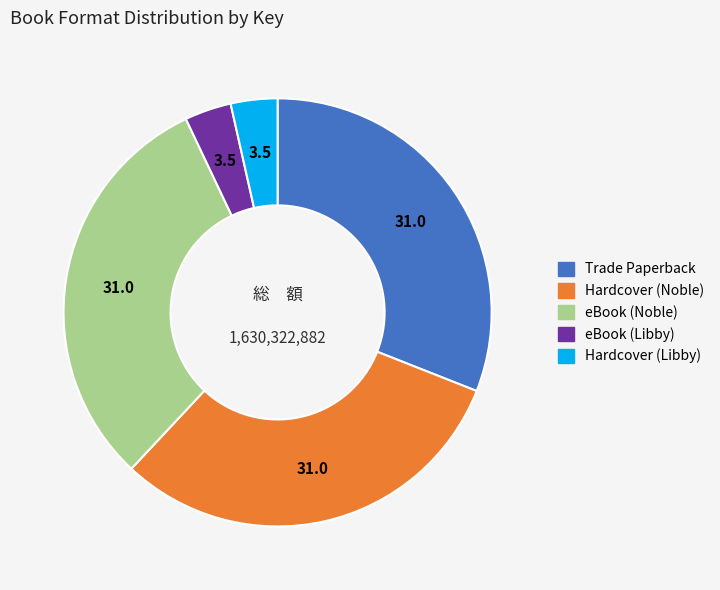

Is the sum of Hardcover (Noble) and Hardcover (Libby) greater than half?

No